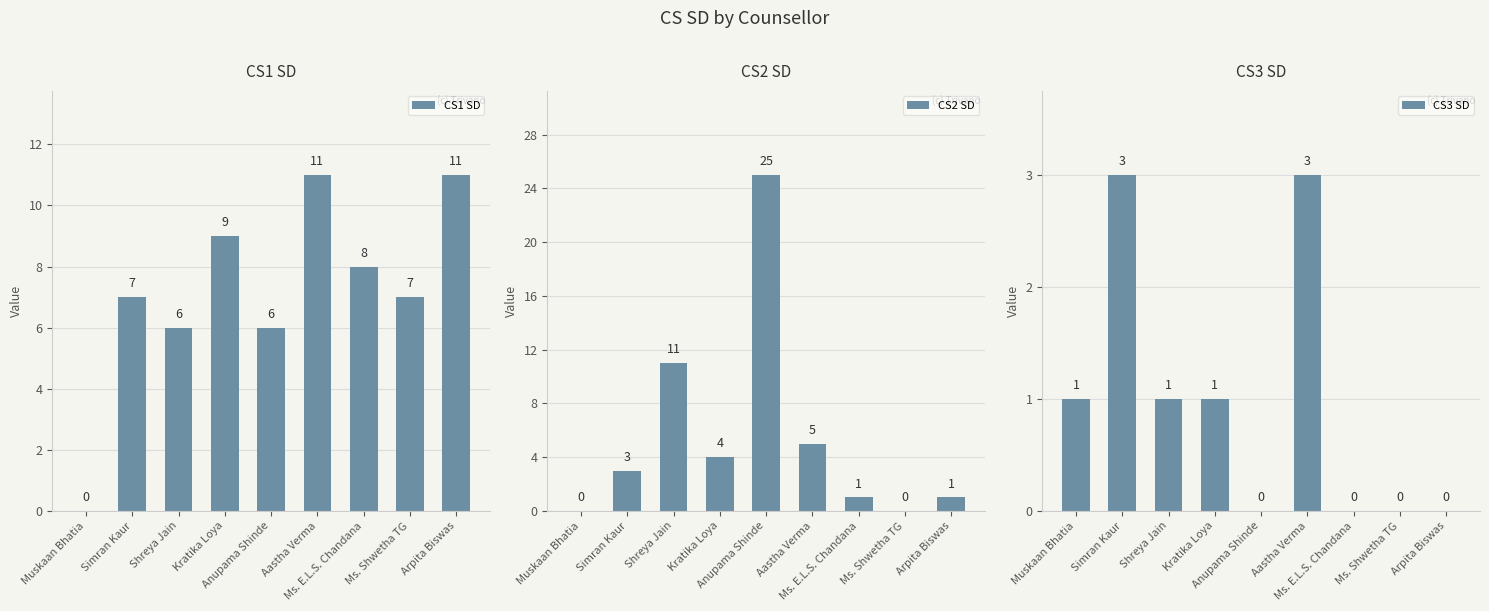

At which label is CS3 SD closest to 1?

Muskaan Bhatia